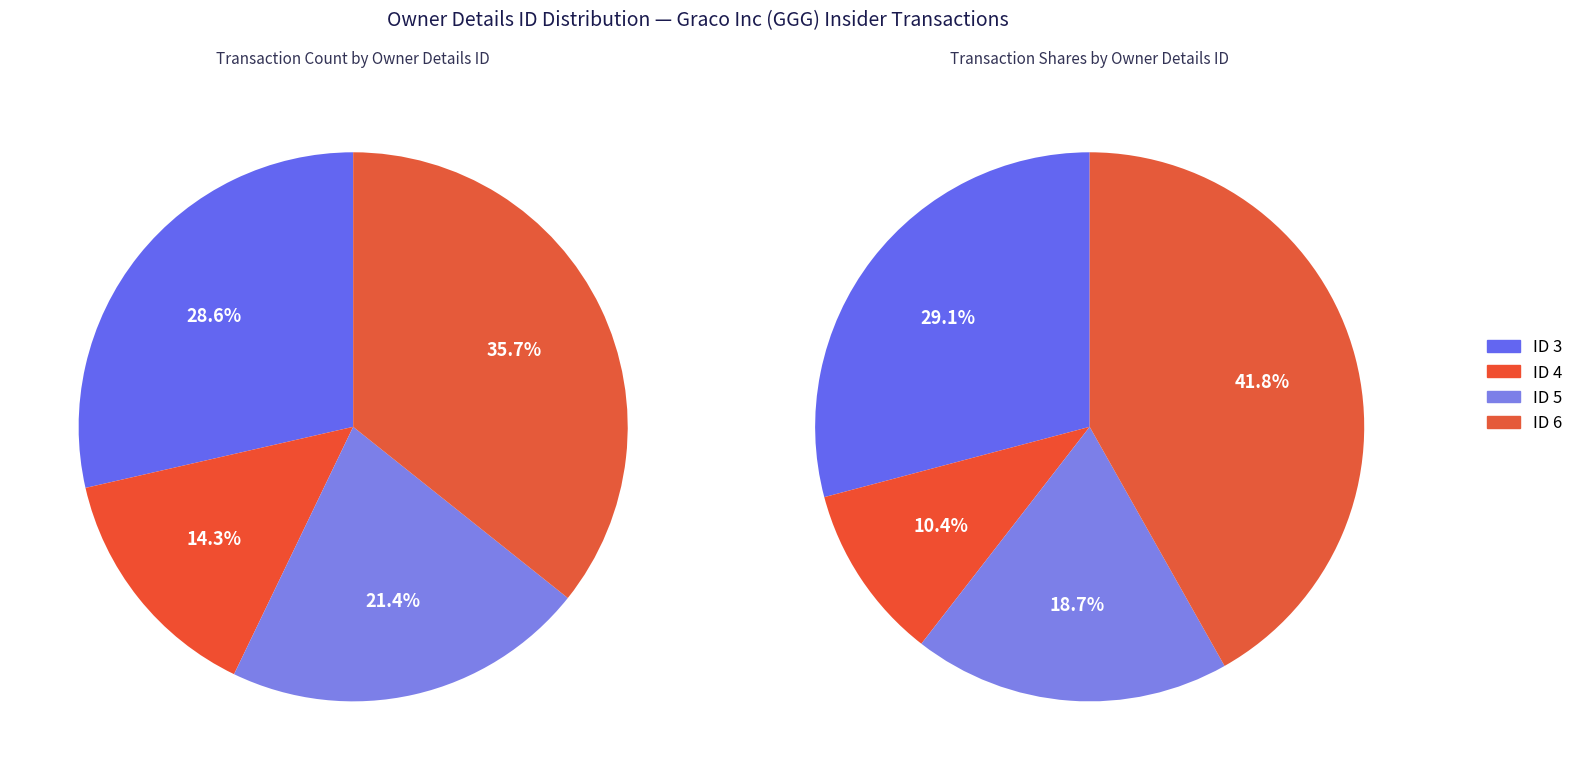

Which slice is the largest?

rptOwnerDetailsId_6